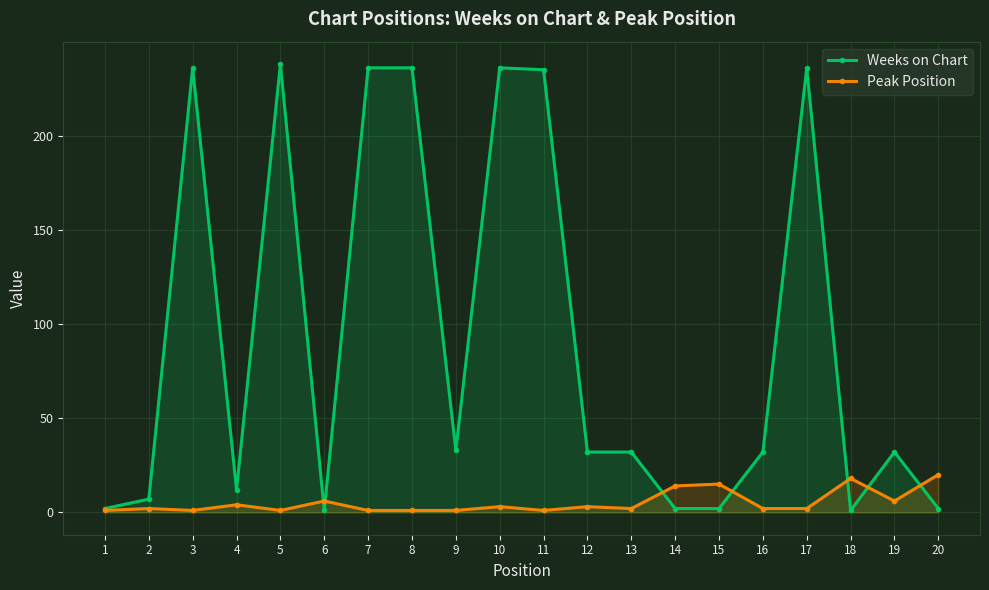

Is it true that Peak Position equals 1 at 8?

True